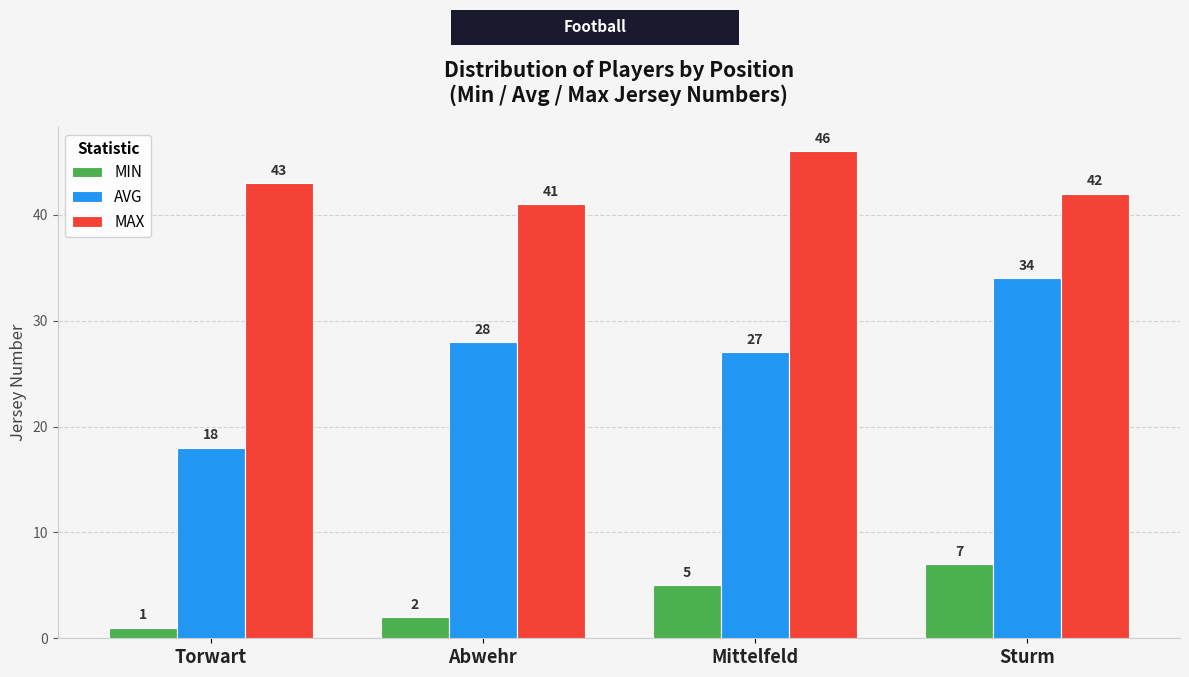

What is the total value across all series at Mittelfeld?

78